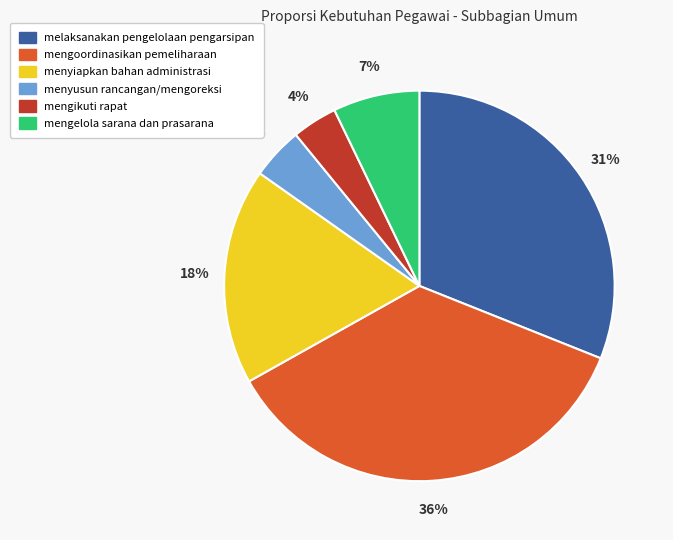

Which category has the biggest portion of the pie?

mengoordinasikan pemeliharaan